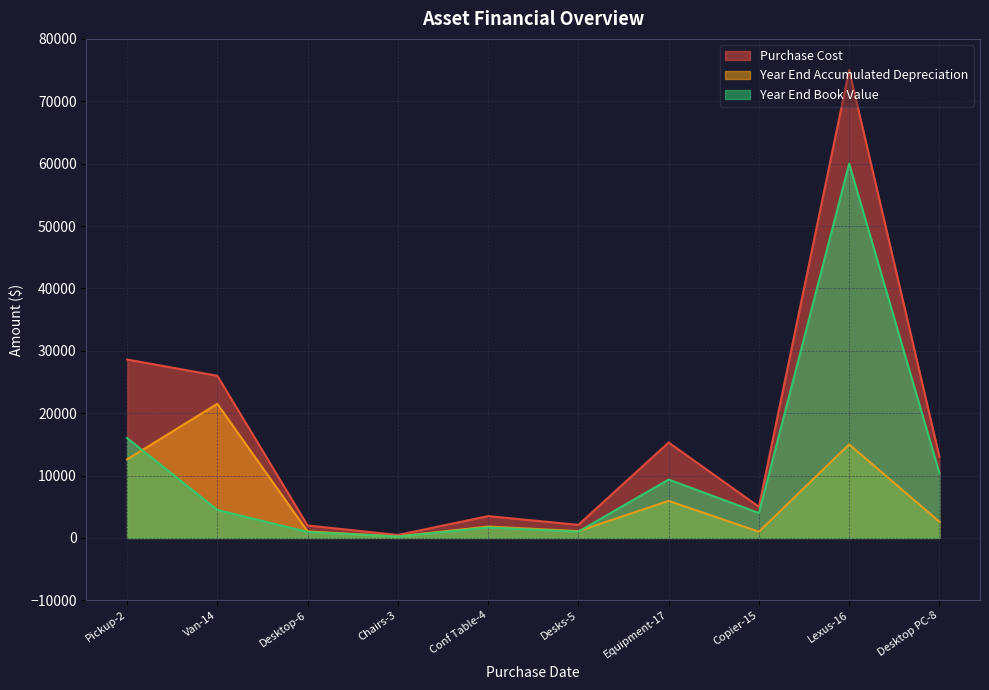

Rank the series by their average value, from lowest to highest.

Year End Accumulated Depreciation, Year End Book Value, Purchase Cost